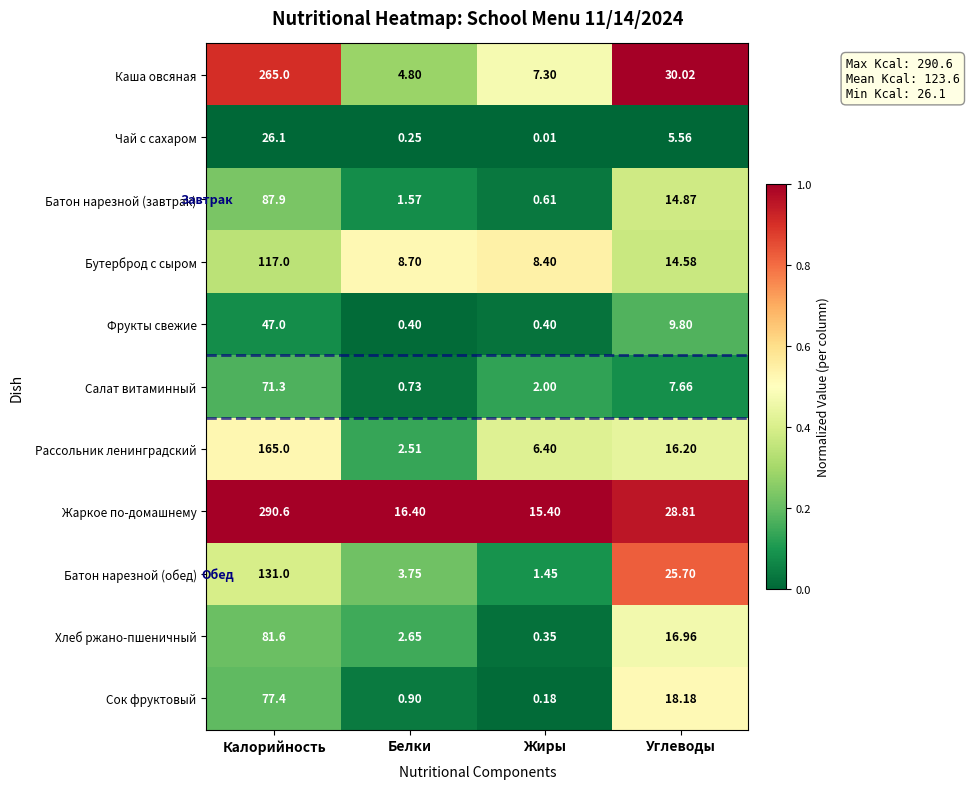

At which category does the chart reach its minimum across all series?

Жиры